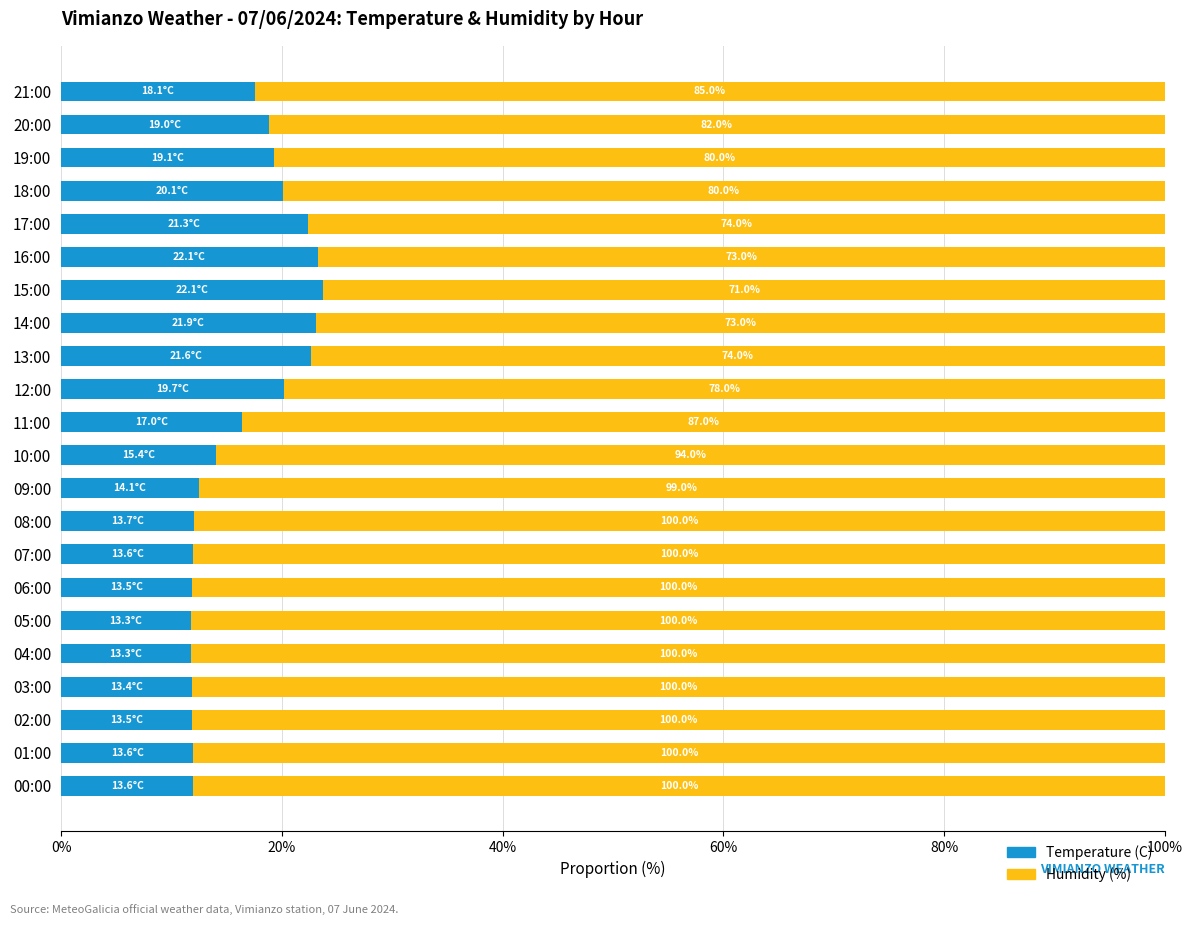

What are all the series names shown in the legend?

Temperature (C), Humidity (%)